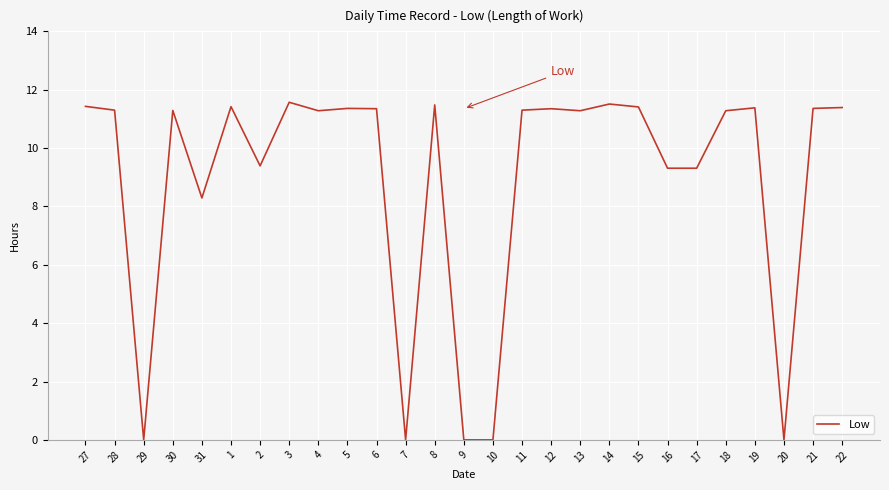

What is the sum of all values?

241.0